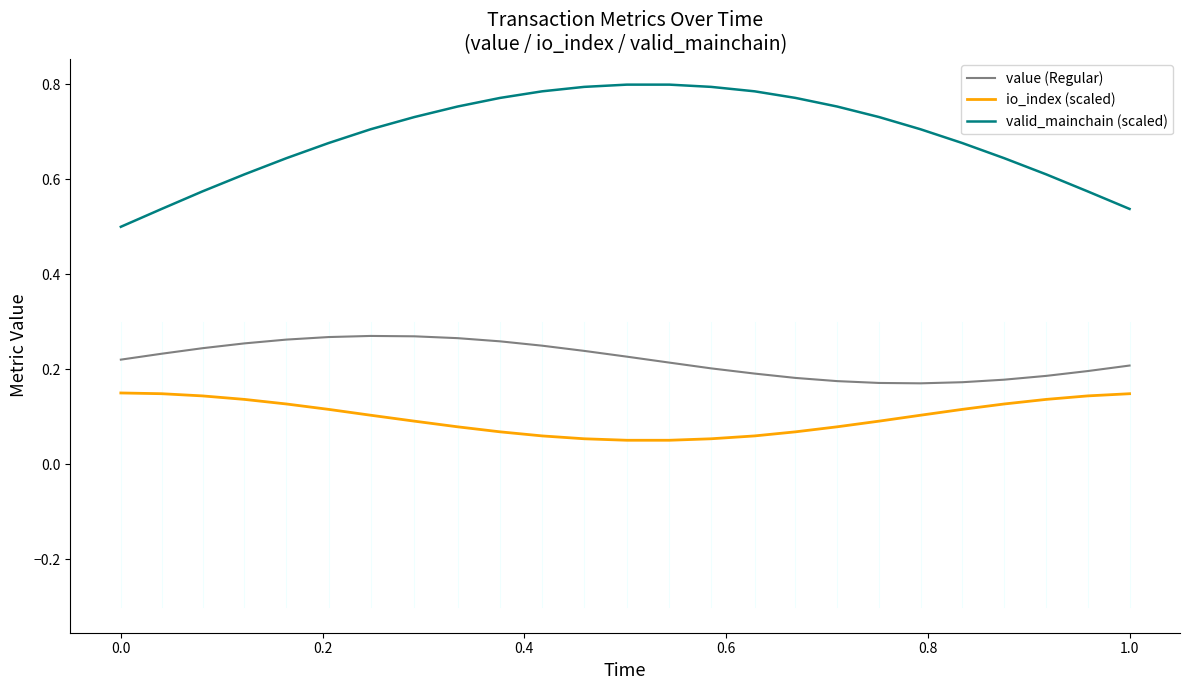

Which series has the largest total across all categories?

valid_mainchain (scaled)